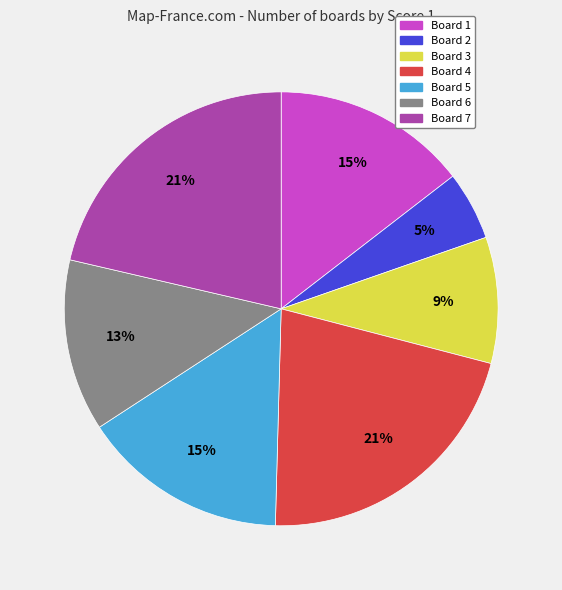

What percentage is the Board 5 slice, to the nearest percent?

15%